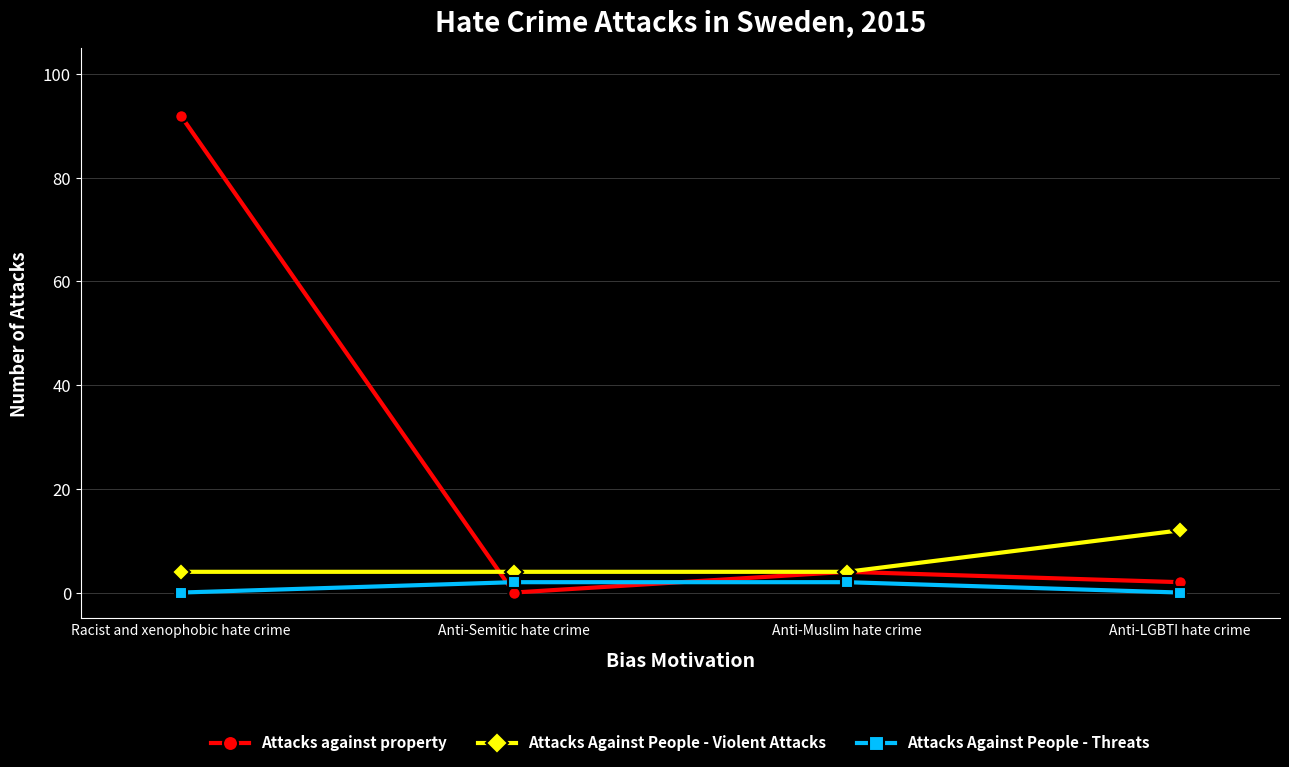

The value of Attacks Against People - Violent Attacks at Racist and xenophobic hate crime is 4. True or false?

True